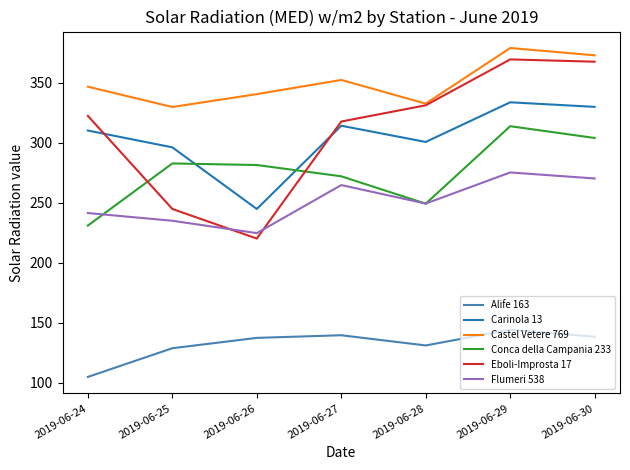

True or false: Eboli-Improsta 17 has more than 1 points higher than both neighbors.

False